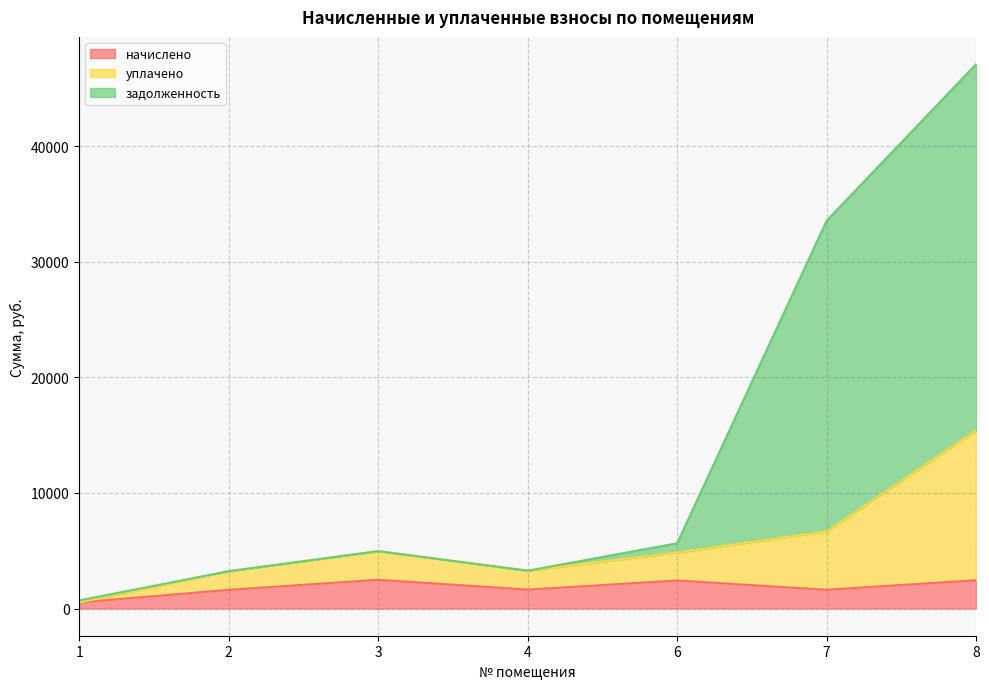

True or false: уплачено has a value of 4455.8 at 4.

False